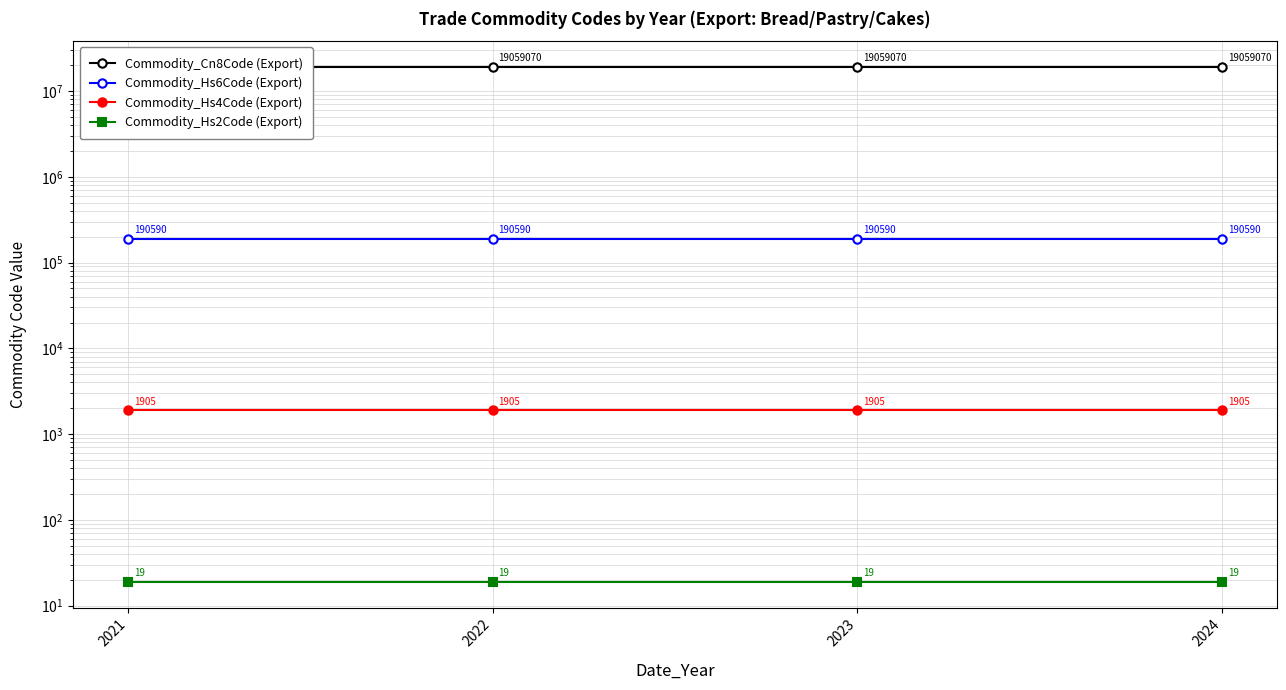

Is the value of Commodity_Hs6Code (Export) at 2021 greater than the value of Commodity_Hs4Code (Export) at 2021?

Yes